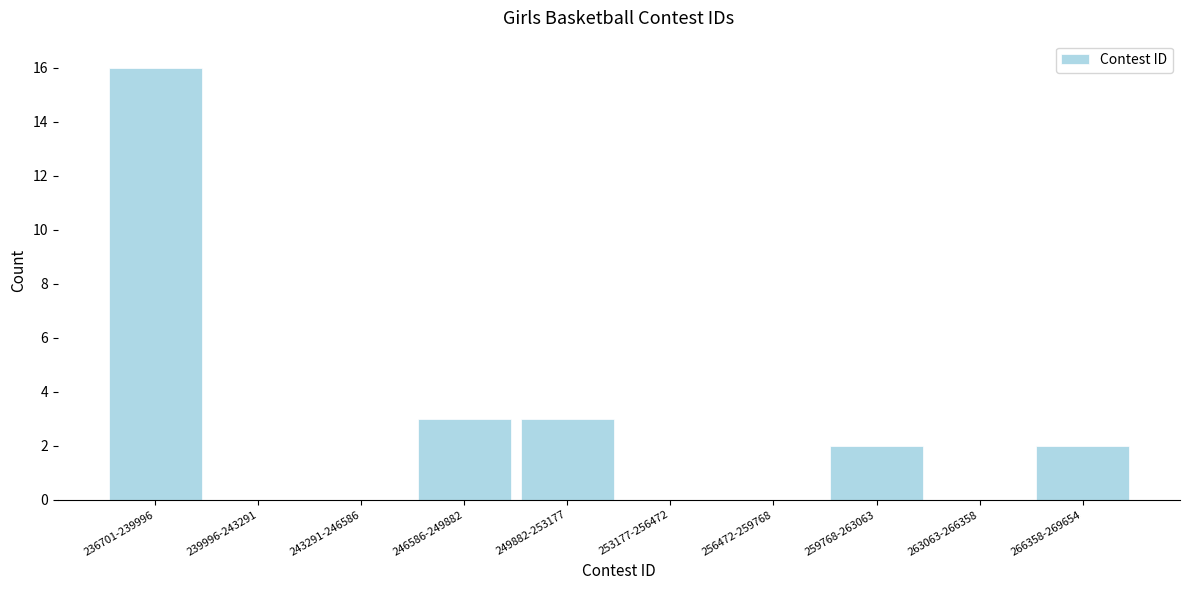

Reading left to right, transcribe all the data shown in this chart.

236701-239996=16	239996-243291=0	243291-246586=0	246586-249882=3	249882-253177=3	253177-256472=0	256472-259768=0	259768-263063=2	263063-266358=0	266358-269654=2